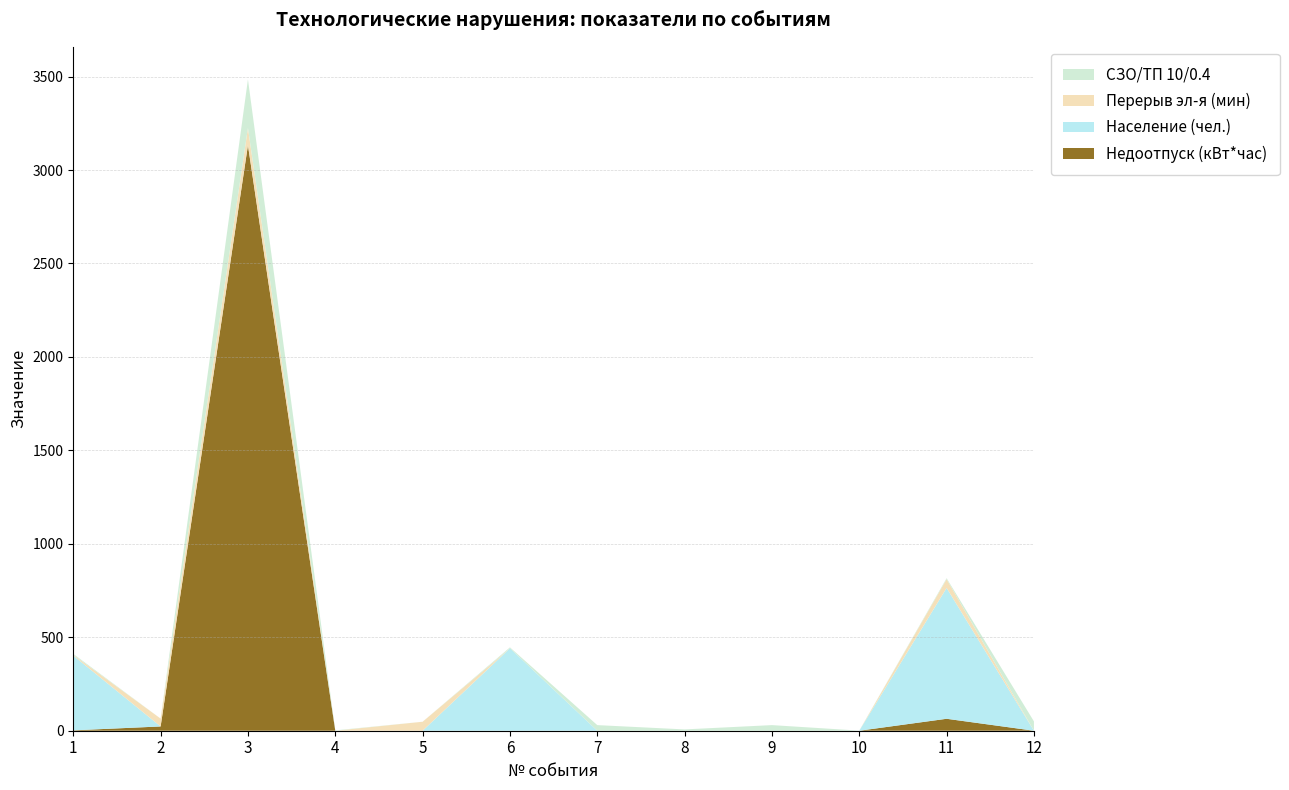

Reading left to right, transcribe all the data shown in this chart.

Недоотпуск (кВт*час): 2.0	22.8	3133.0	0.0	0.0	0.0	0.0	0.0	0.0	0.0	63.9	0.0
Население (чел.): 400.0	0.0	0.0	0.0	0.0	441.0	0.0	0.0	0.0	0.0	700.0	0.0
Перерыв эл-я (мин): 4.0	42.0	92.0	0.0	48.0	0.0	0.0	0.0	0.0	0.0	47.0	0.0
СЗО/ТП 10/0.4: 5.0	0.0	260.0	2.0	0.0	5.0	30.0	7.0	30.0	0.5	5.0	50.0